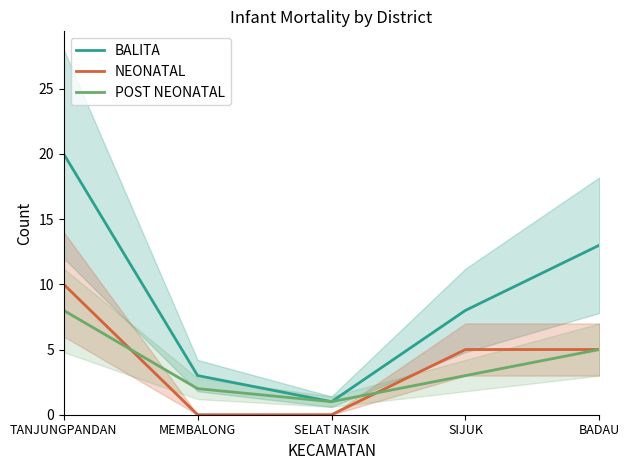

How many lines are shown in the chart?

3